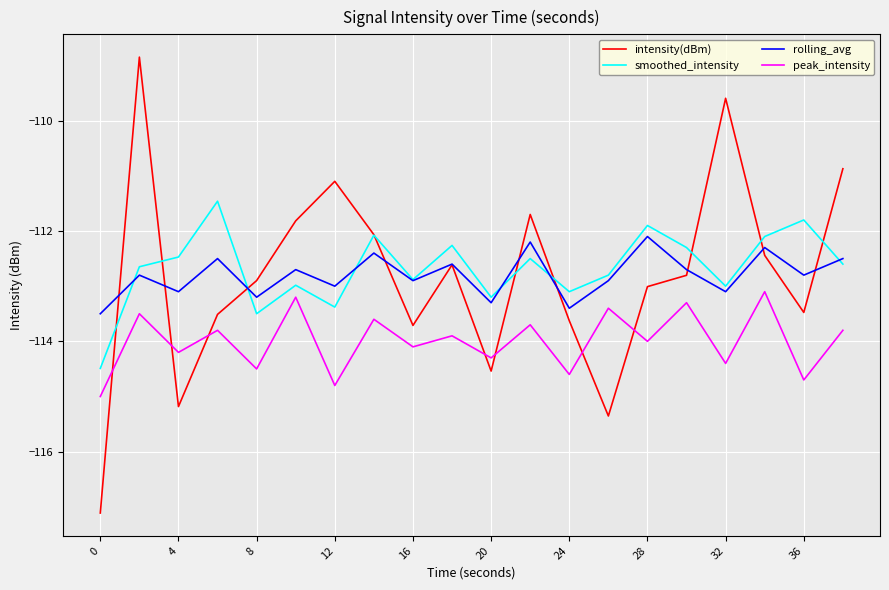

Does the chart have visible grid lines?

Yes